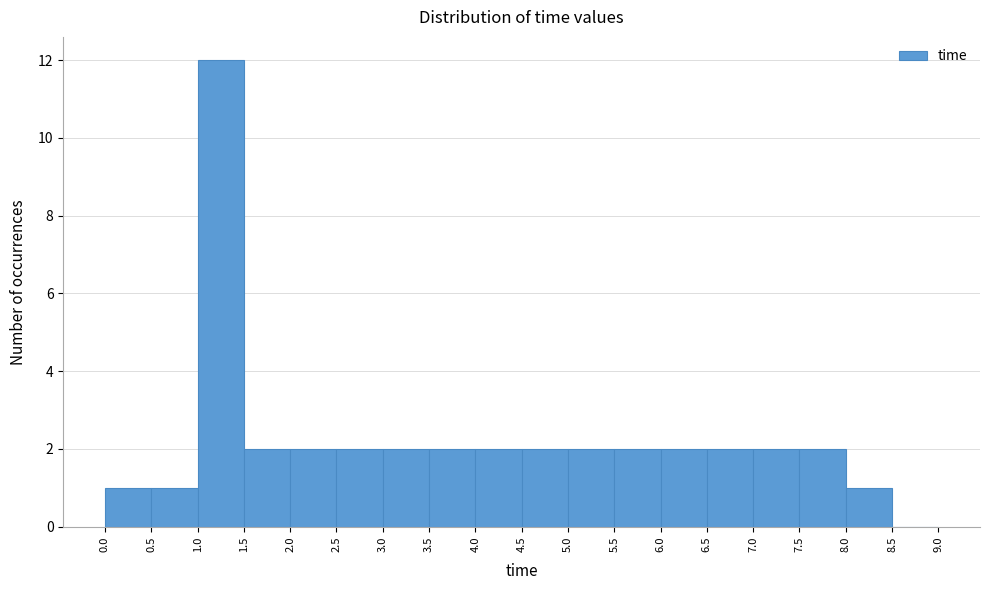

Reading left to right, transcribe this chart: for each bar, give the range it covers on the x-axis and its height. The values are not printed on the chart, so give them approximately, as read against the axis.

0.0 to 0.5: 1
0.5 to 1.0: 1
1.0 to 1.5: 12
1.5 to 2.0: 2
2.0 to 2.5: 2
2.5 to 3.0: 2
3.0 to 3.5: 2
3.5 to 4.0: 2
4.0 to 4.5: 2
4.5 to 5.0: 2
5.0 to 5.5: 2
5.5 to 6.0: 2
6.0 to 6.5: 2
6.5 to 7.0: 2
7.0 to 7.5: 2
7.5 to 8.0: 2
8.0 to 8.5: 1
8.5 to 9.0: 0